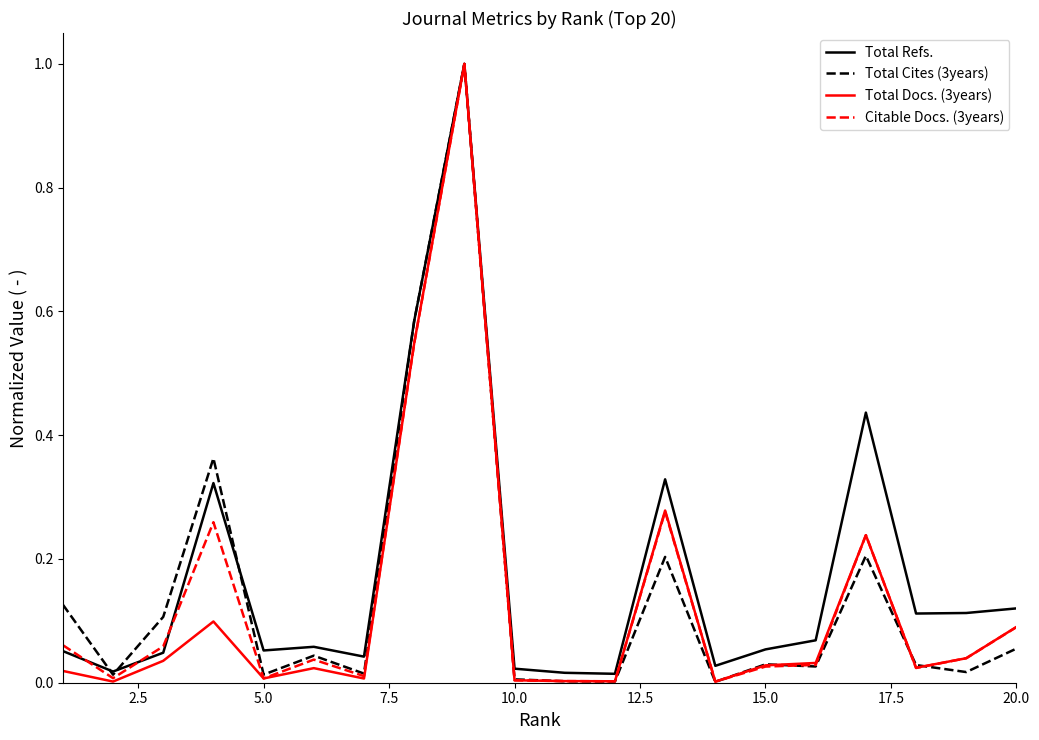

What is the highest value of the Total Docs. (3years) series?

1.0